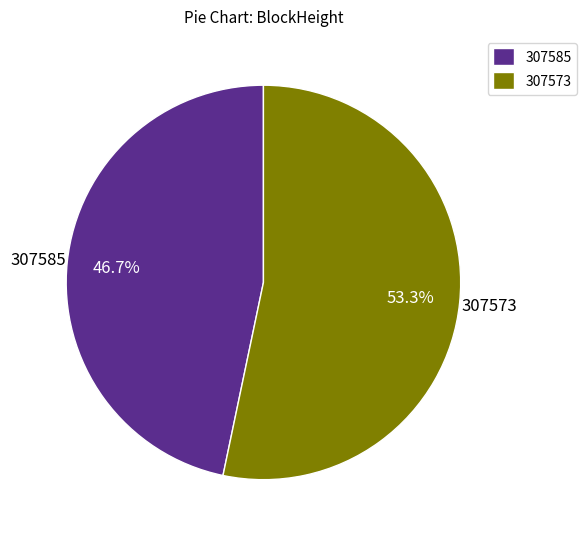

Is there any slice that represents more than half of the pie?

Yes